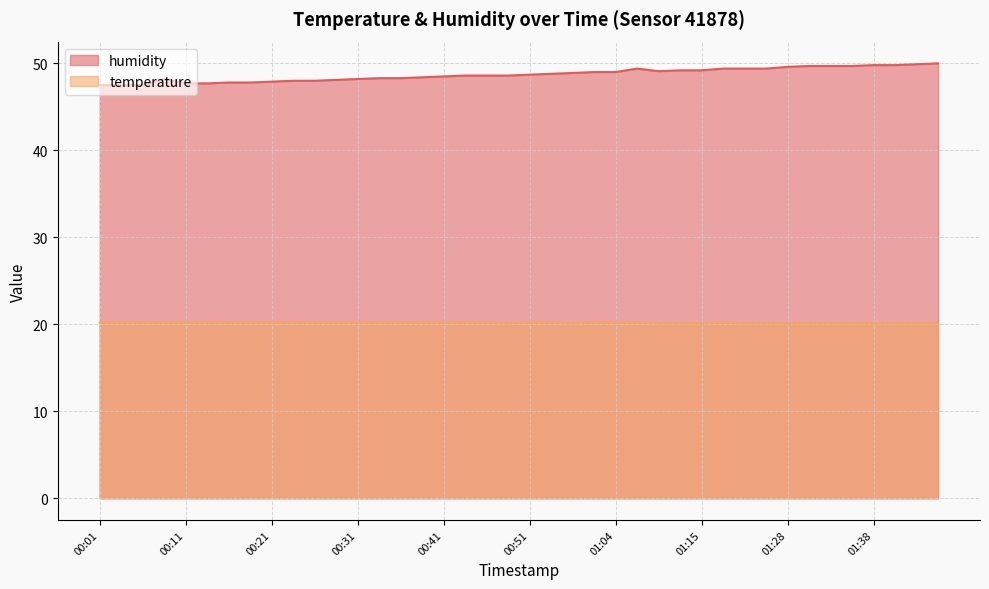

True or false: temperature has a value of 33.6 at 01:01.

False